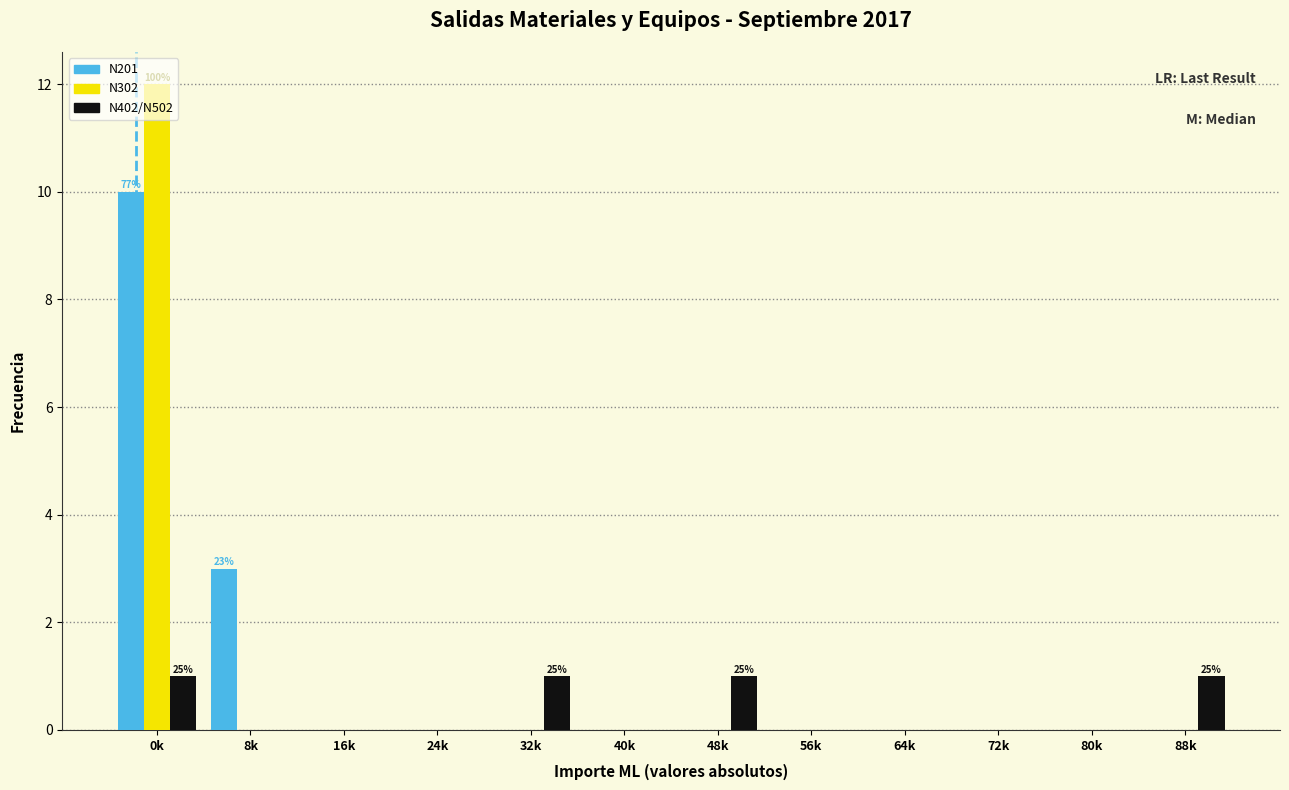

The value of N302 at 40k is -6. True or false?

False